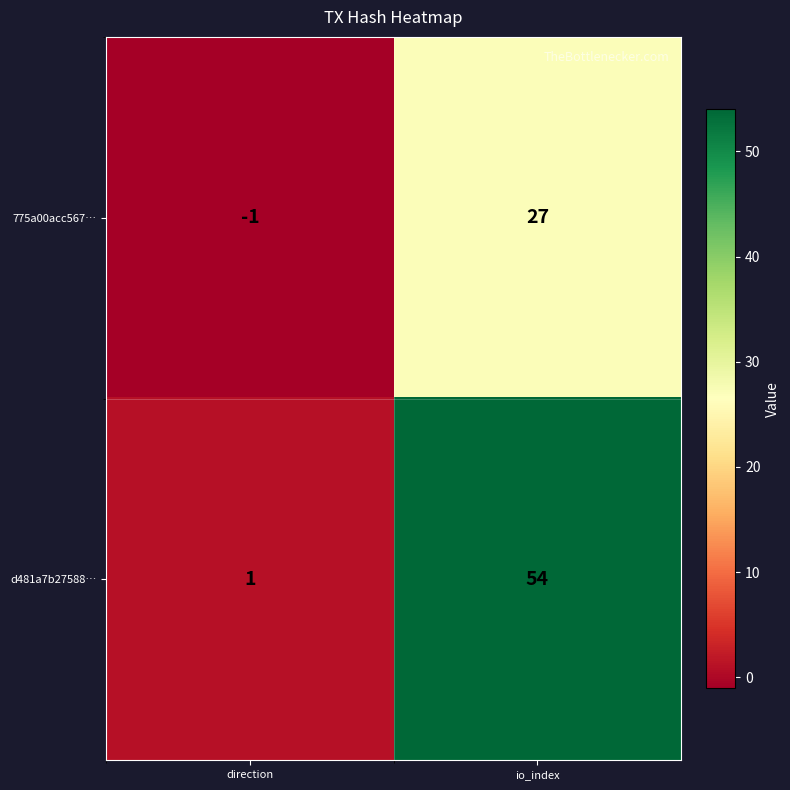

Reading right to left, list all the values displayed in this chart.

775a00acc567…: 27	-1
d481a7b27588…: 54	1